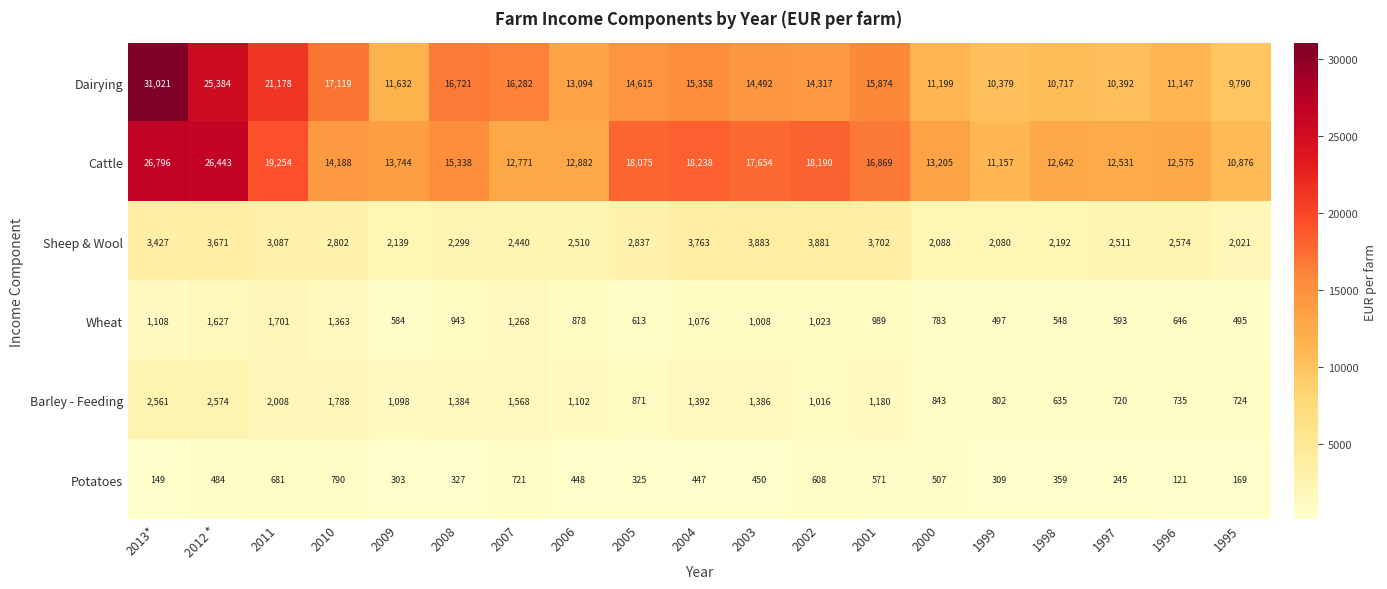

What is the sum of all Barley - Feeding values?

24387